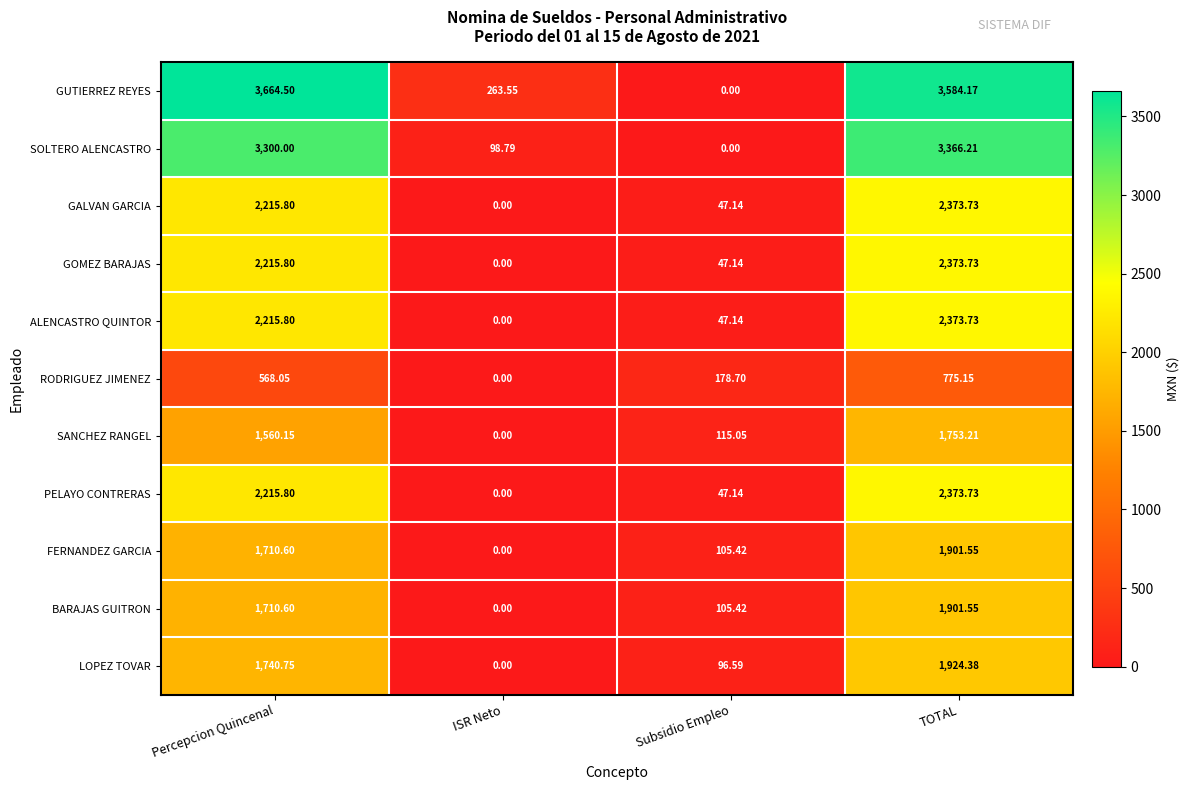

Which series changed the most between ISR Neto and TOTAL?

GUTIERREZ REYES